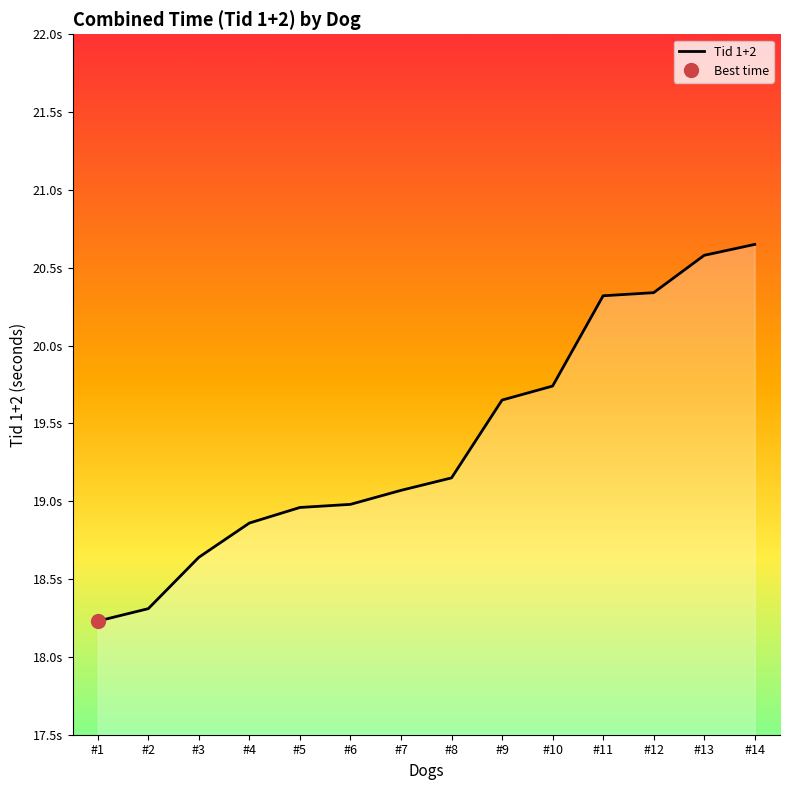

Where does the data first go above 19?

#7